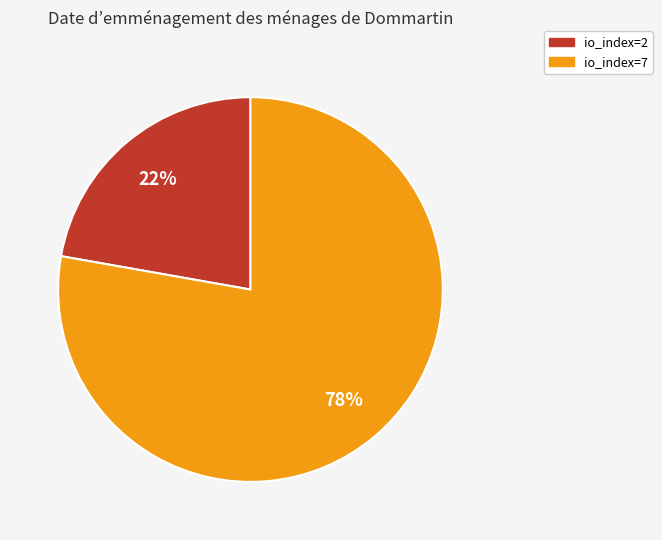

Combined, do io_index=7 and io_index=2 account for over 50%?

Yes